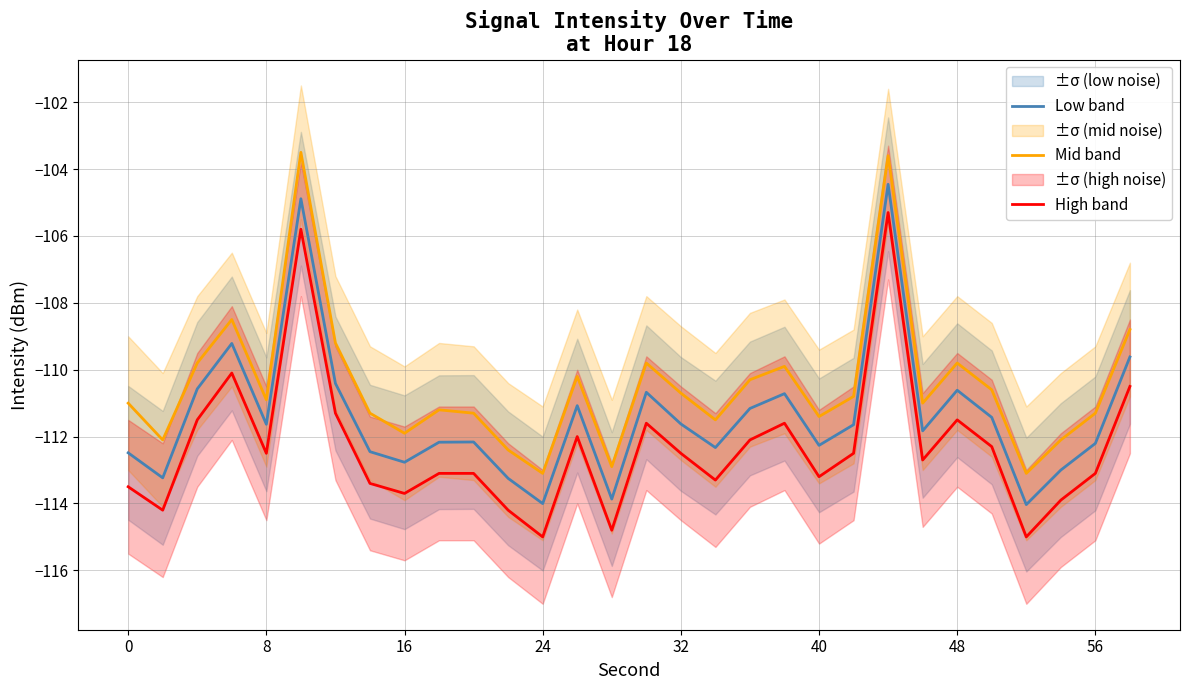

Reading left to right, extract all data points from this chart.

Low band: -112.5	-113.2	-110.6	-109.2	-111.6	-104.9	-110.4	-112.5	-112.8	-112.2	-112.2	-113.2	-114.0	-111.1	-113.9	-110.7	-111.6	-112.3	-111.2	-110.7	-112.3	-111.6	-104.5	-111.8	-110.6	-111.4	-114.0	-113.0	-112.2	-109.6
Mid band: -111.0	-112.1	-109.8	-108.5	-110.9	-103.5	-109.2	-111.3	-111.9	-111.2	-111.3	-112.4	-113.1	-110.2	-112.9	-109.8	-110.7	-111.5	-110.3	-109.9	-111.4	-110.8	-103.6	-111.0	-109.8	-110.6	-113.1	-112.1	-111.3	-108.8
High band: -113.5	-114.2	-111.5	-110.1	-112.5	-105.8	-111.3	-113.4	-113.7	-113.1	-113.1	-114.2	-115.0	-112.0	-114.8	-111.6	-112.5	-113.3	-112.1	-111.6	-113.2	-112.5	-105.3	-112.7	-111.5	-112.3	-115.0	-113.9	-113.1	-110.5